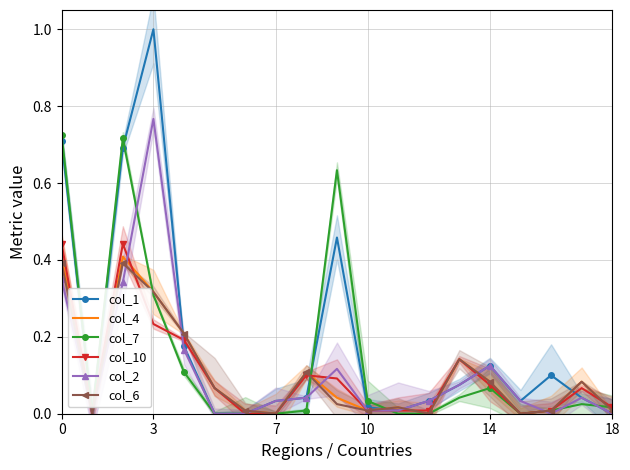

The col_1 series shows 0.6 at 18. True or false?

False